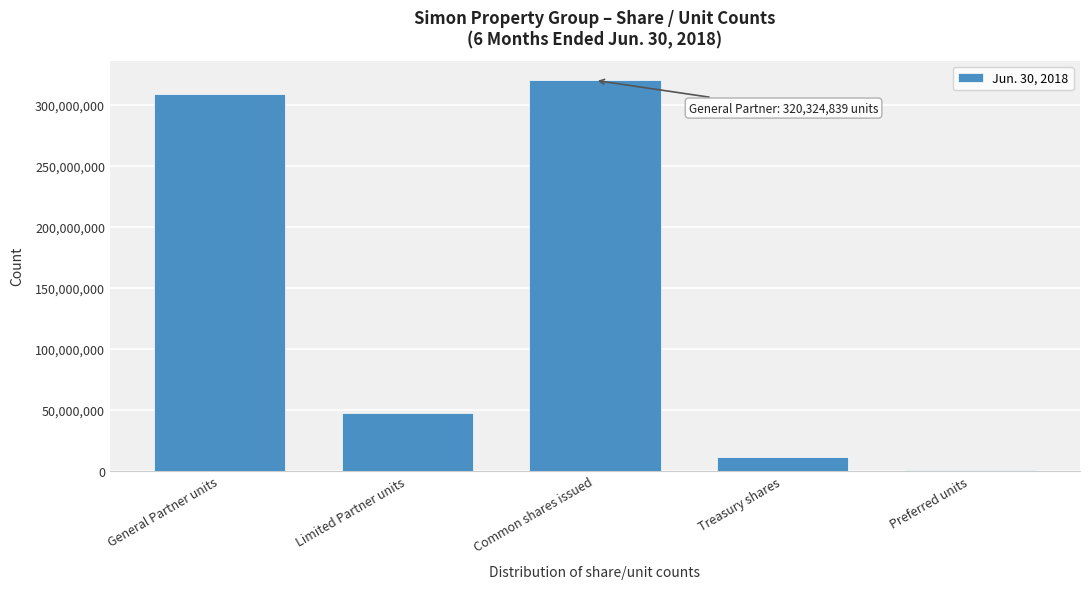

Reading right to left, what are all the values shown in this chart?

Preferred units=796948	Treasury shares=11115156	Common shares issued=320324839	Limited Partner units=46824406	General Partner units=309217683